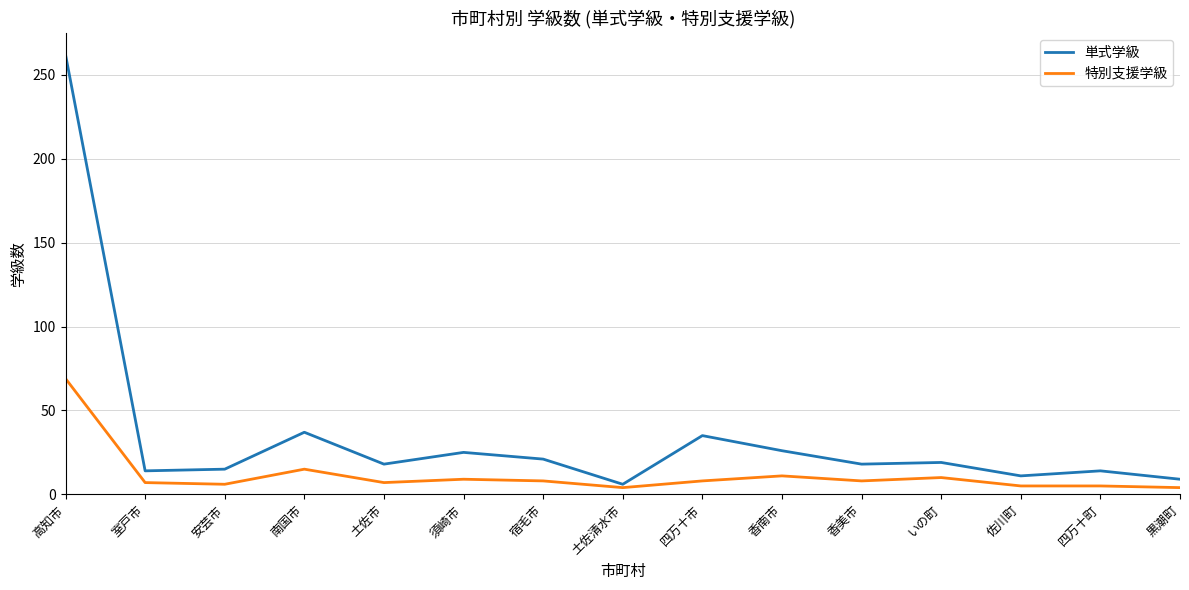

Rank the series by their average value, from highest to lowest.

単式学級, 特別支援学級